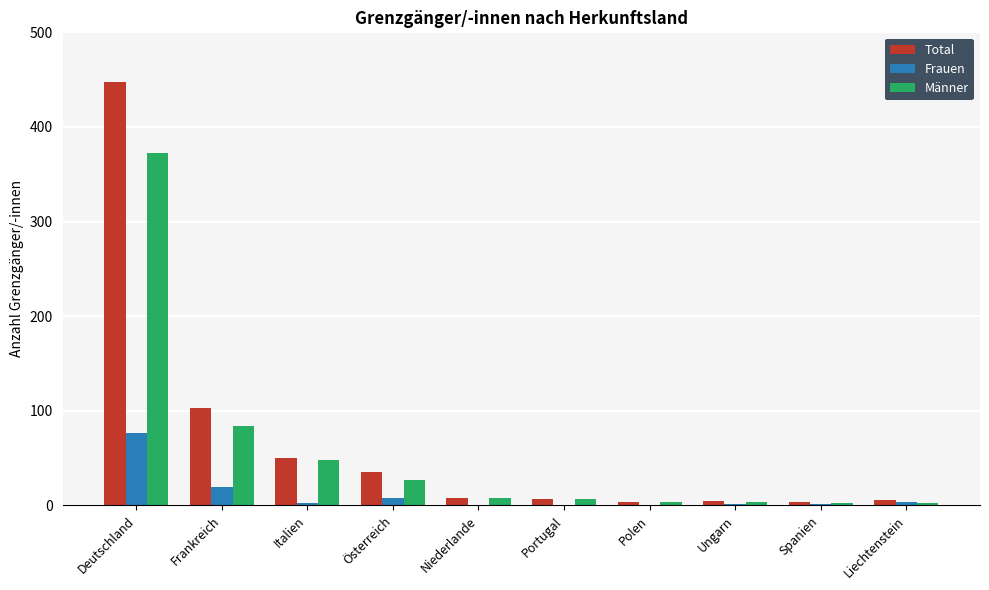

Count the number of categories in the chart.

10